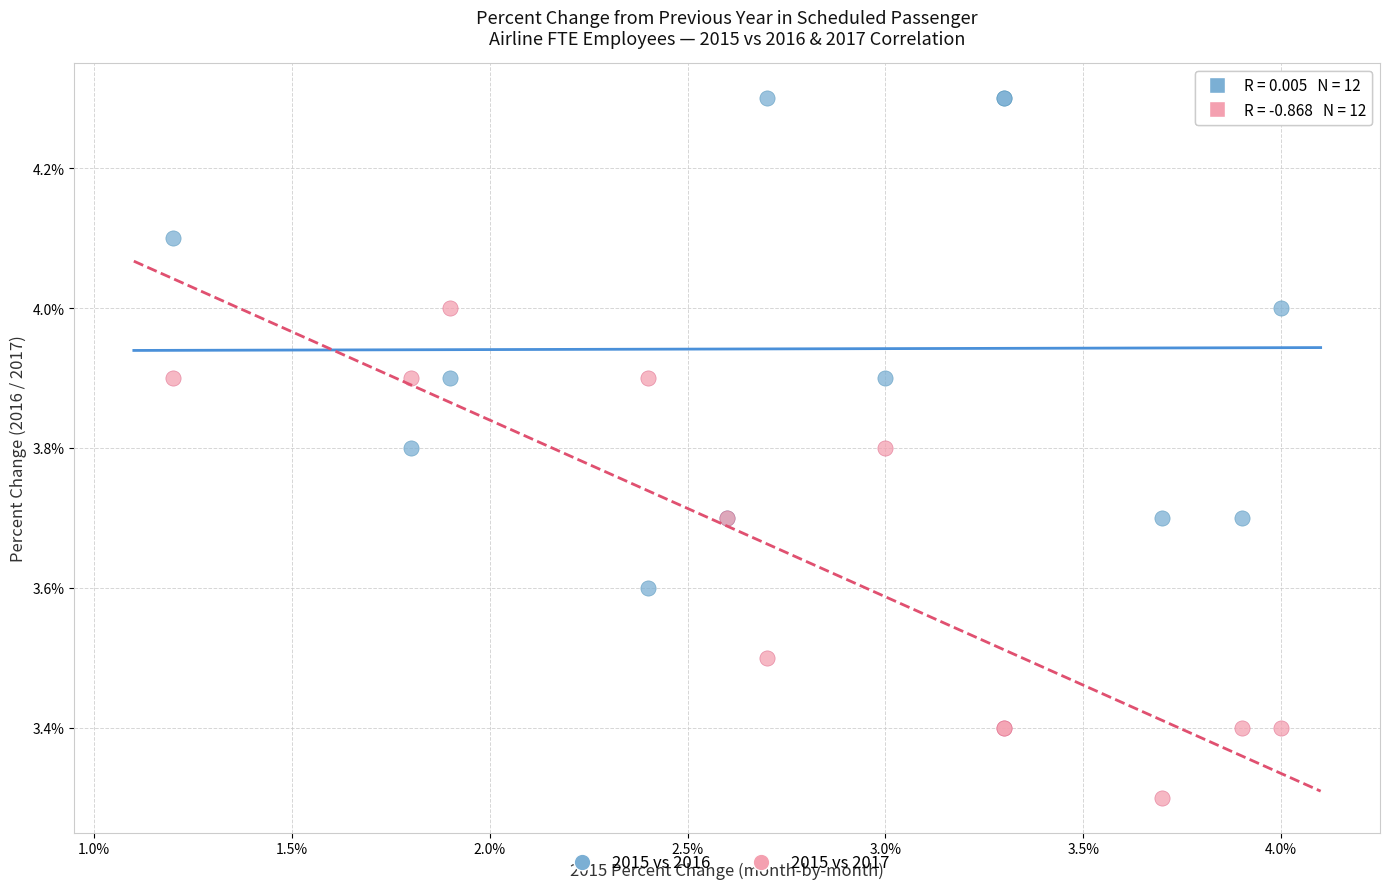

Across all series, what Y value is closest to 3?

3.3